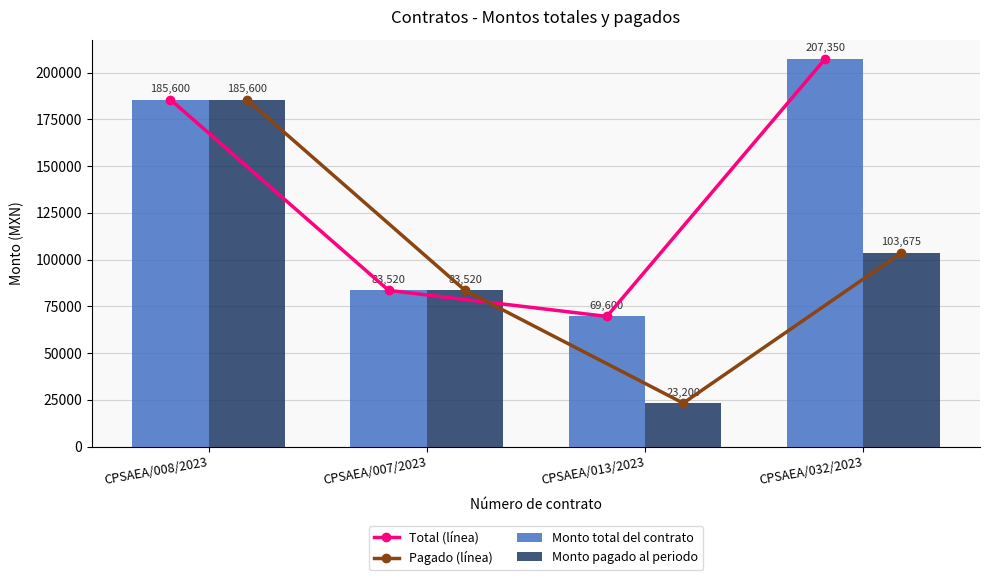

Count the Total (línea) values in the range 83520 to 207350.

3